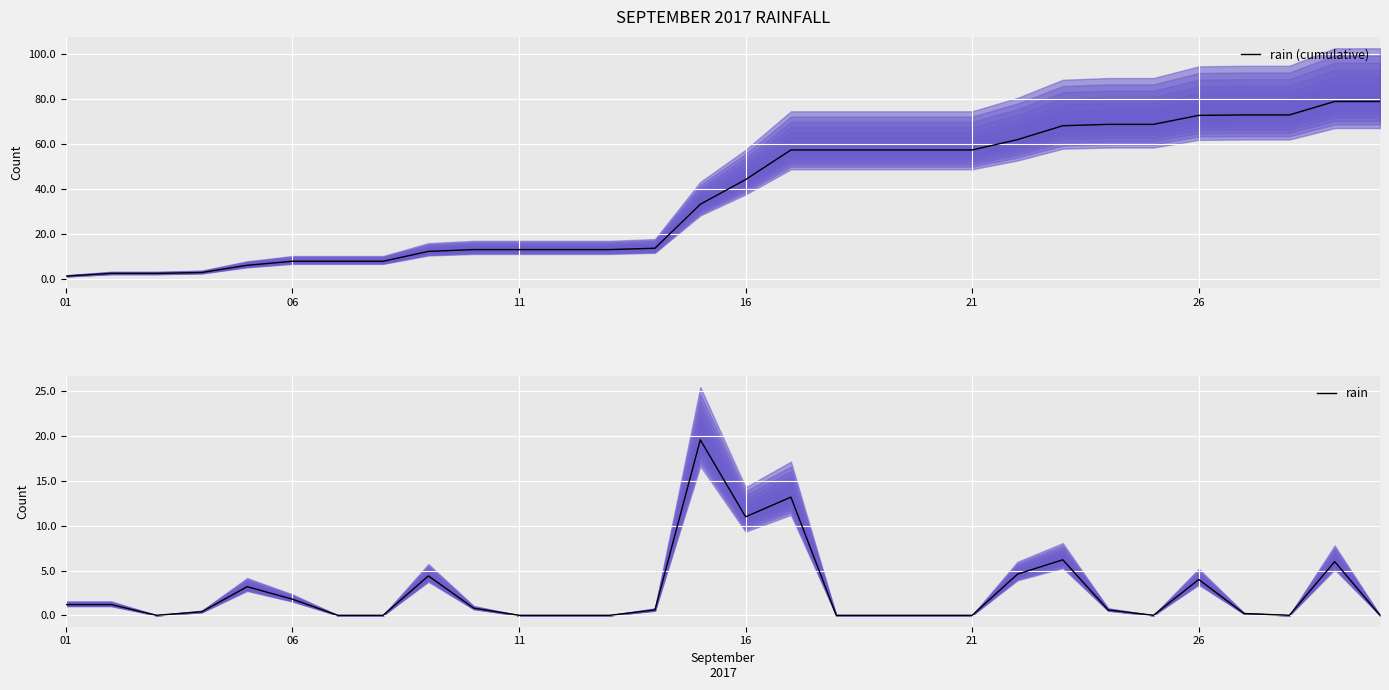

What is the highest value of the rain (cumulative) series?

79.0